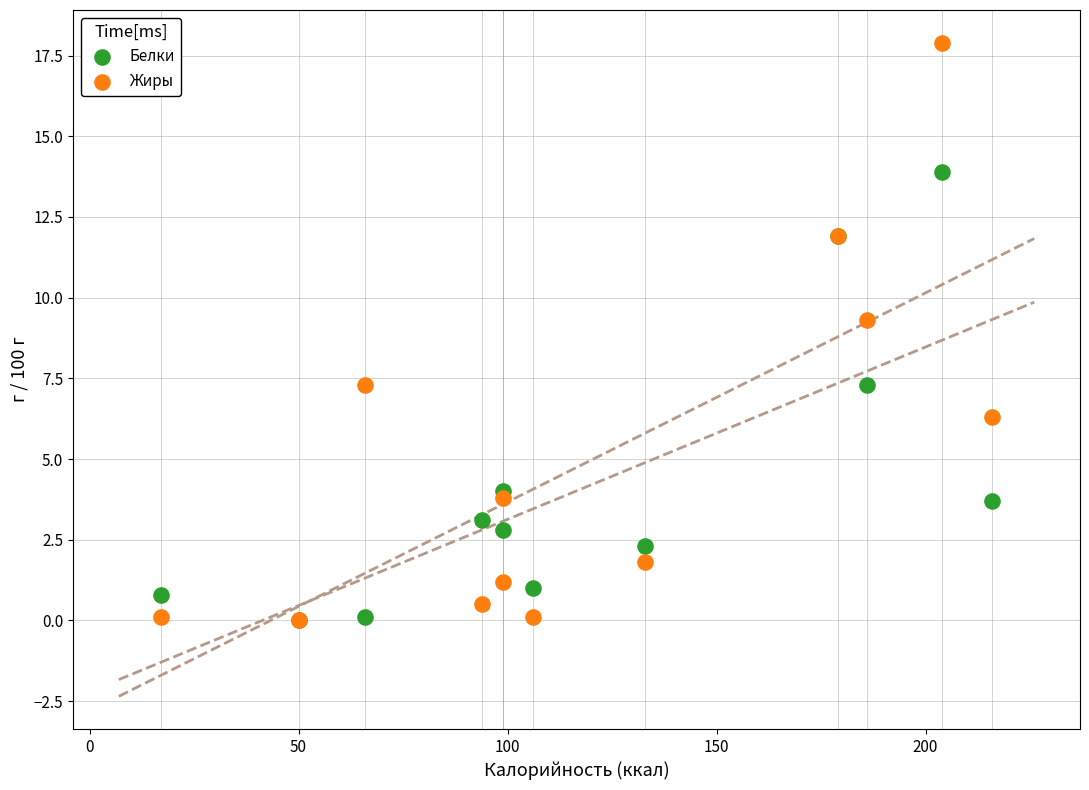

In the Белки series, what Y value is closest to 6?

7.3